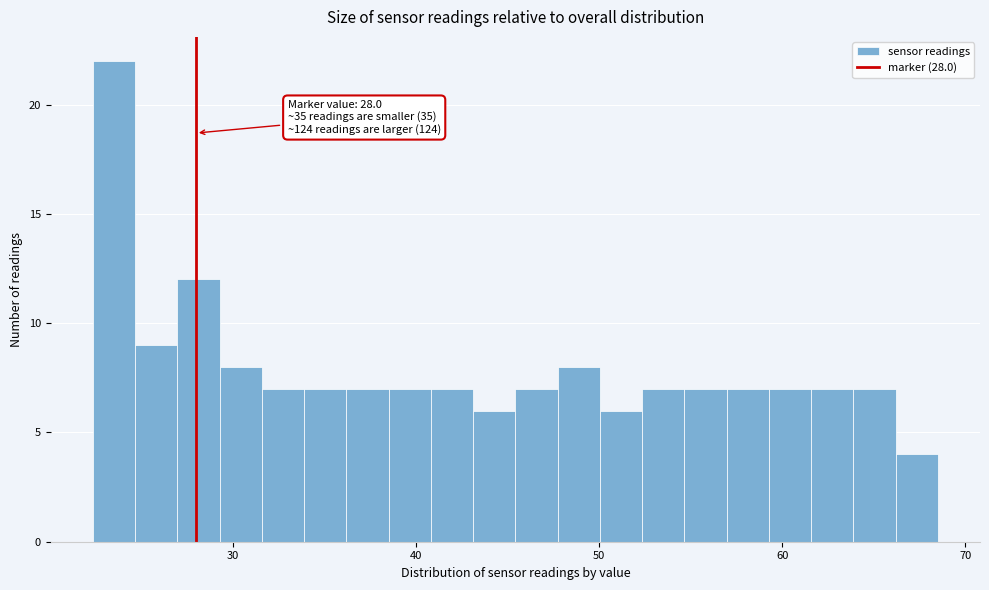

Around what value on the x-axis is the tallest bar? Give the approximate position of its centre, as read against the axis.

24